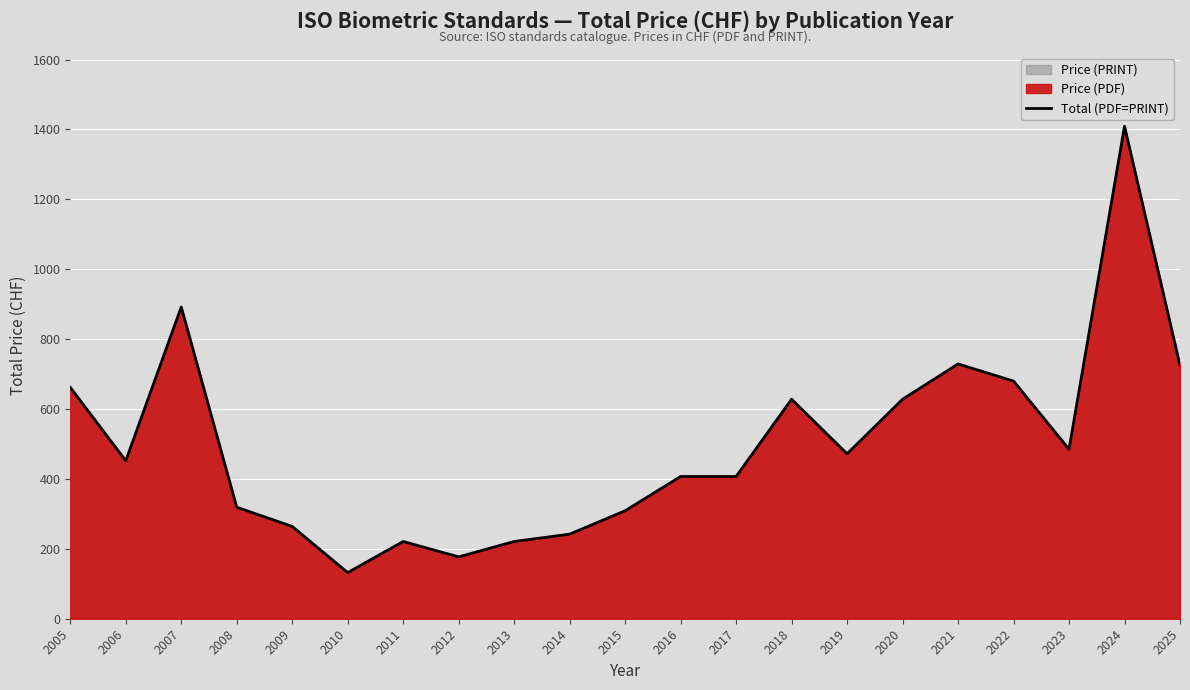

Approximately how many times larger is the value at 2007 compared to 2008?

2.8